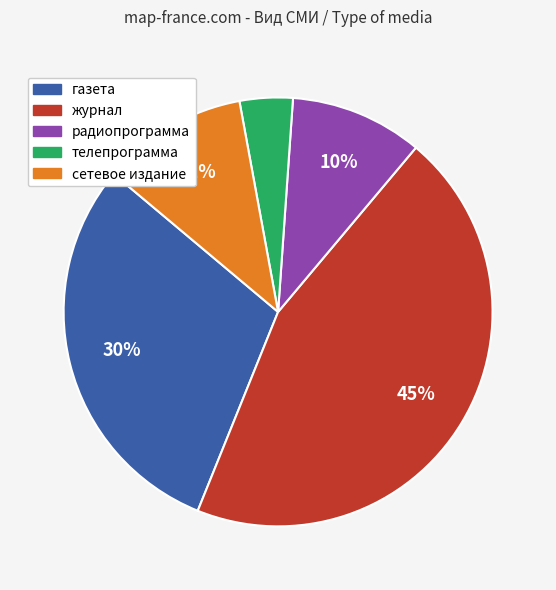

To the nearest percent, what is the average slice percentage?

20%